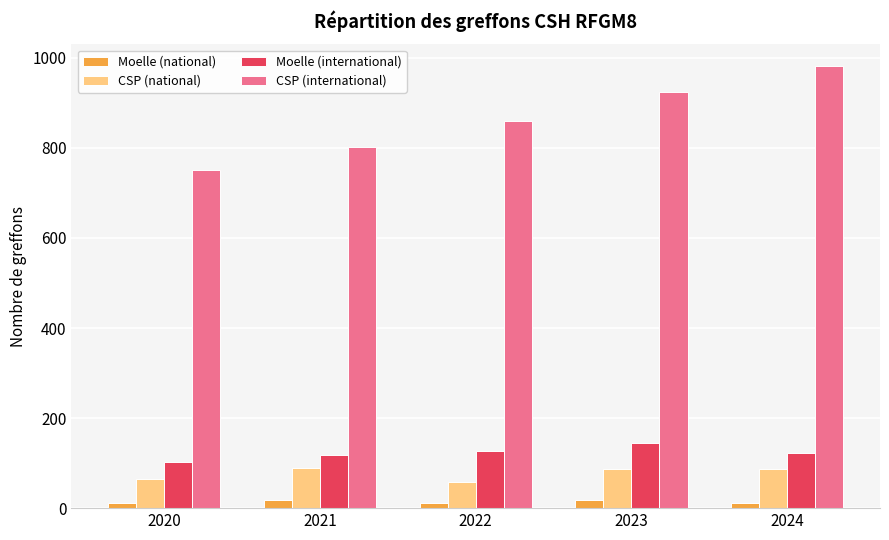

Which series changed the most between 2021 and 2023?

CSP (international)